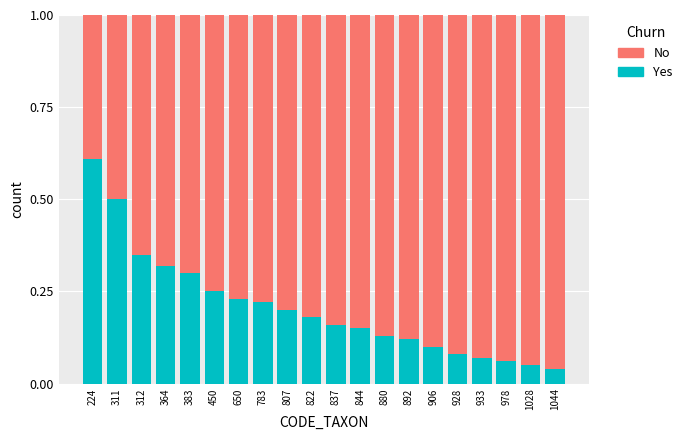

The Yes series shows 0.2 at 837. True or false?

True